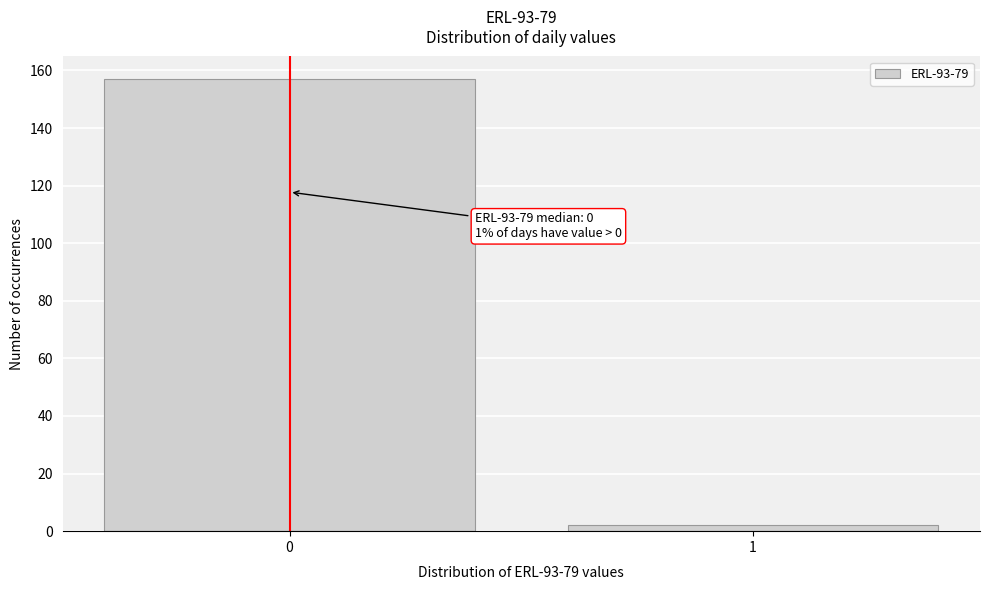

Reading left to right, extract all data points from this chart.

157	2